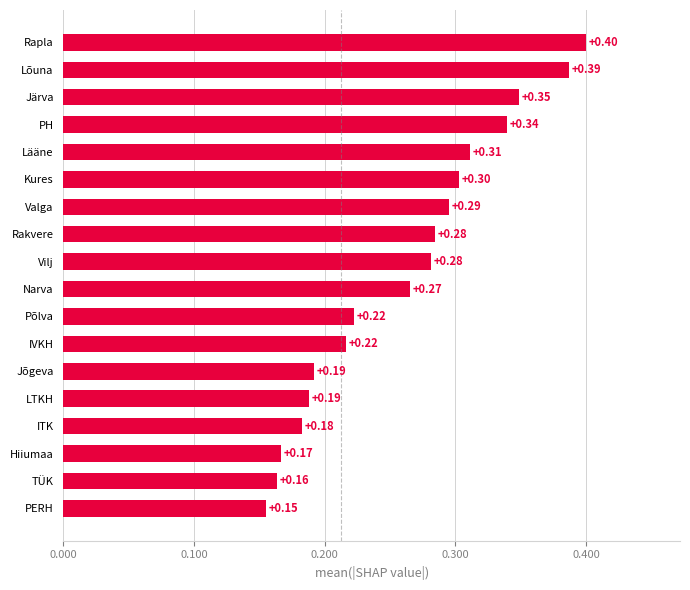

Does the chart contain any negative values?

No